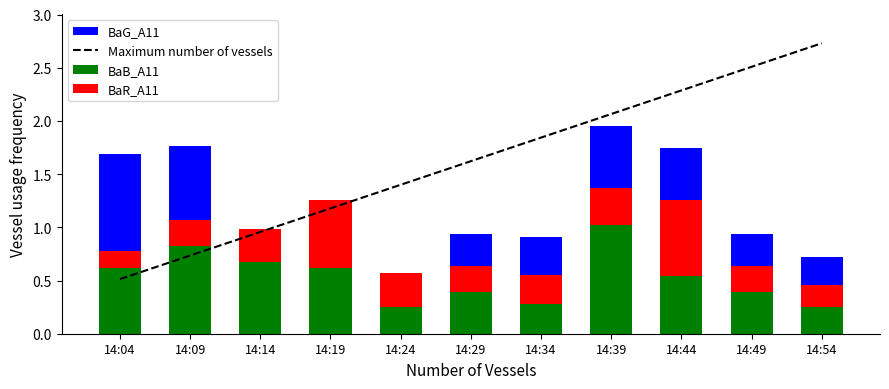

What are all the series names shown in the legend?

Maximum number of vessels, BaB_A11, BaR_A11, BaG_A11